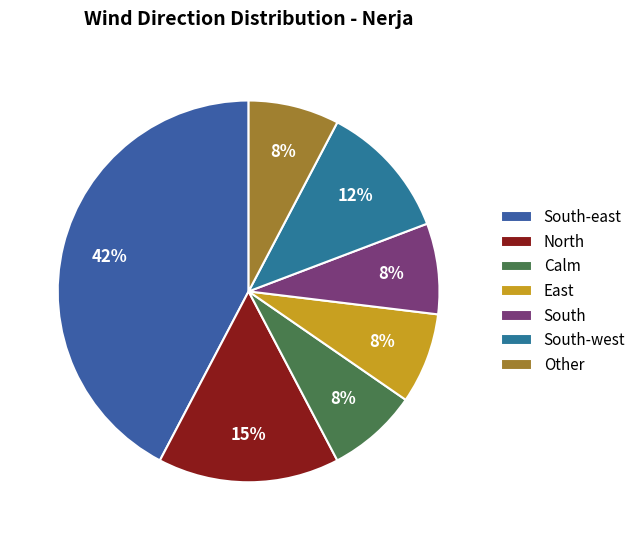

Which category has the biggest portion of the pie?

South-east